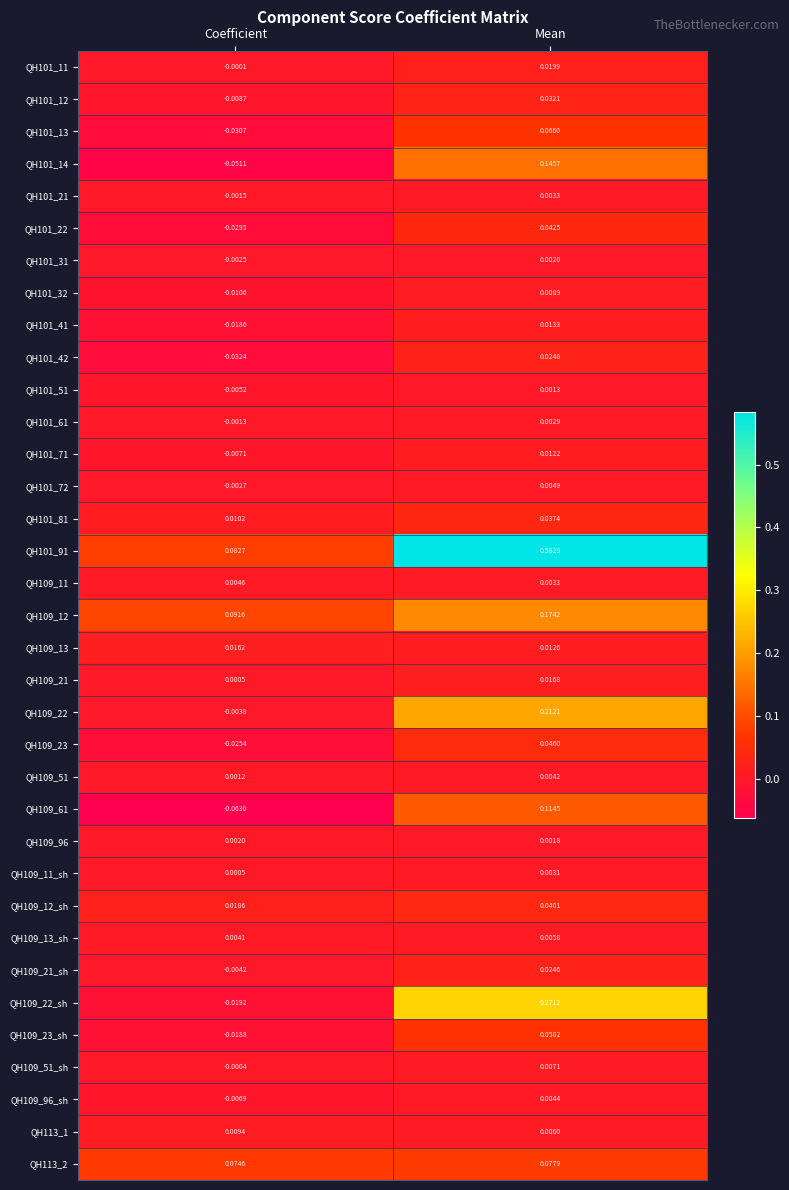

List the labels in order of QH101_71 value, smallest first.

Coefficient, Mean